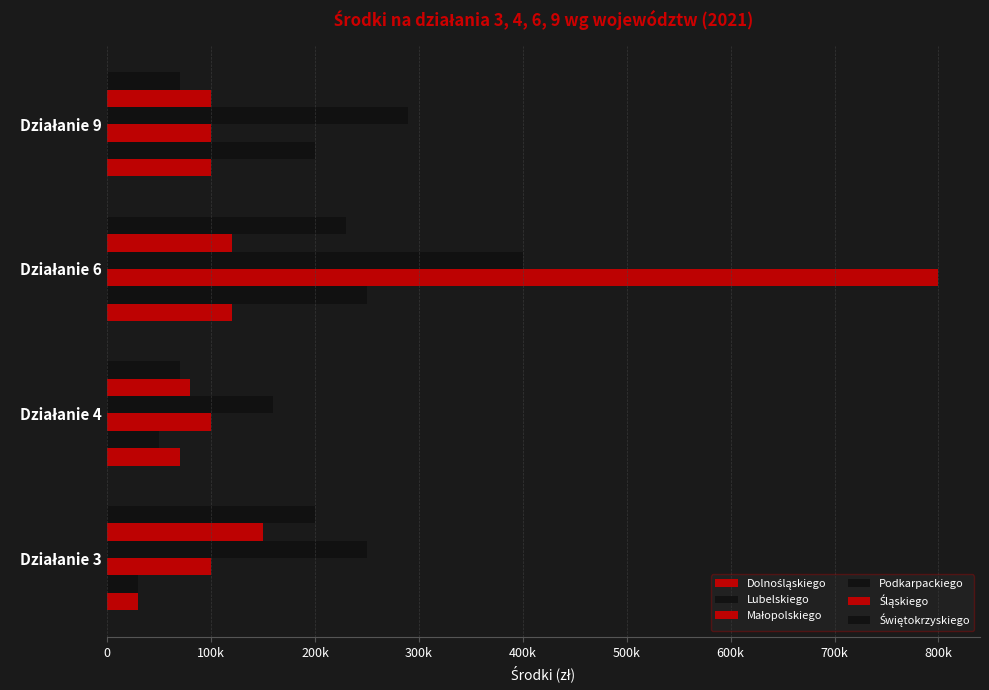

Which series has the widest spread of values?

Małopolskiego